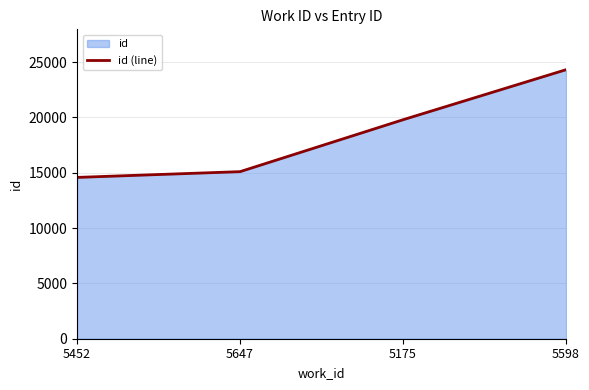

Count the number of data series in this chart.

1